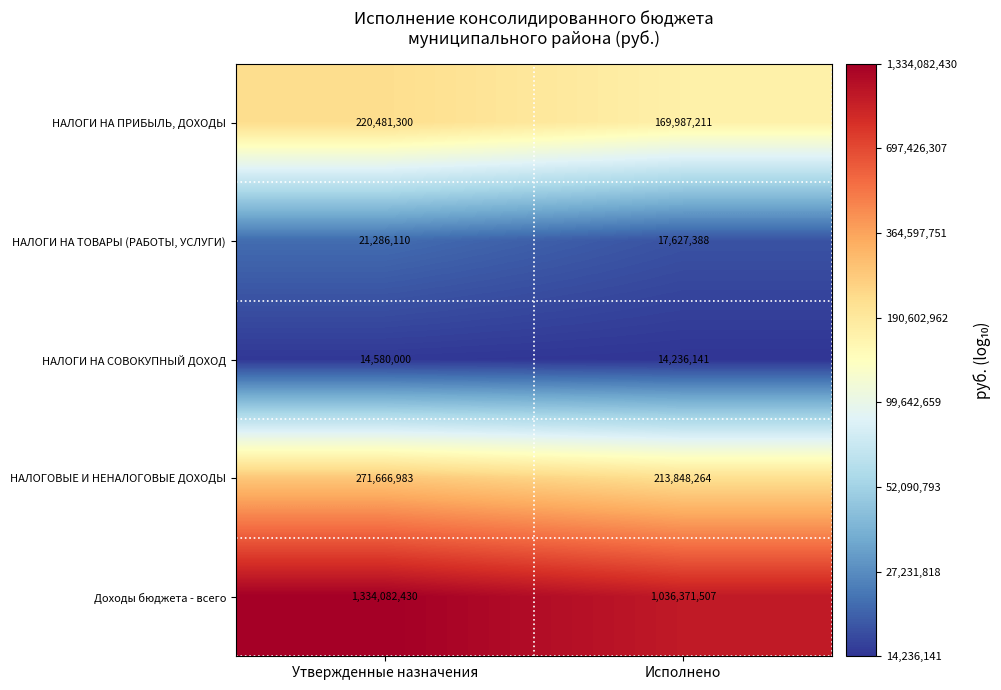

What is the difference between the maximum and minimum values in the Доходы бюджета - всего series?

297710923